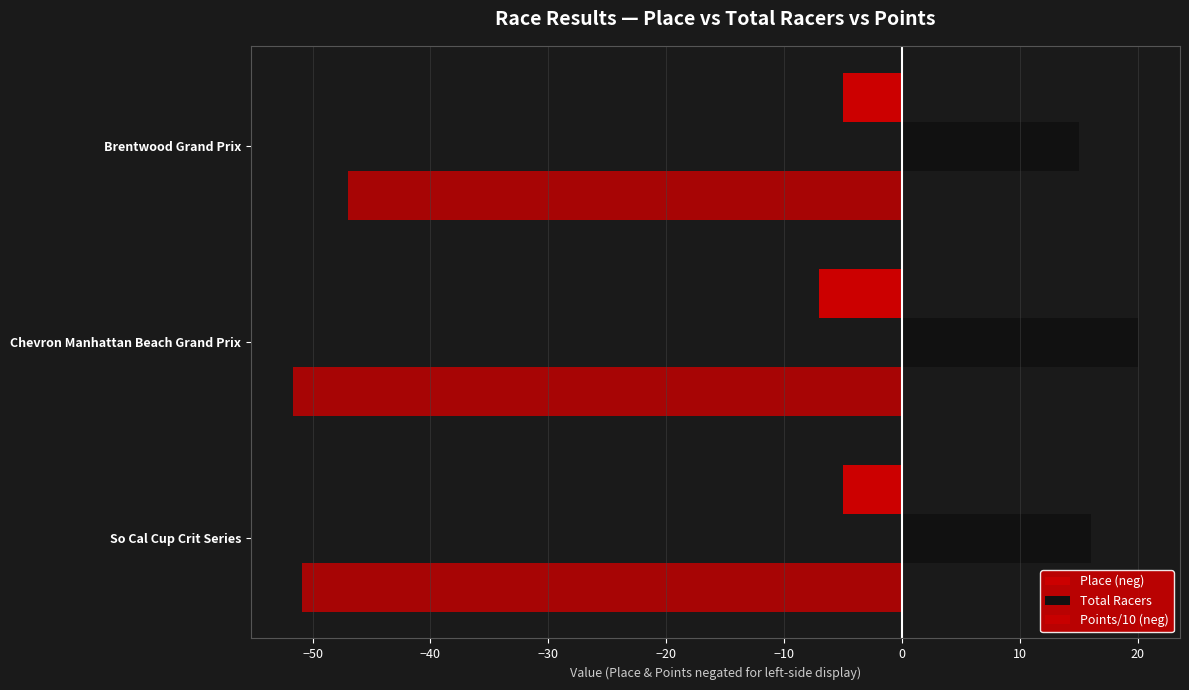

How many data points does each series have?

3